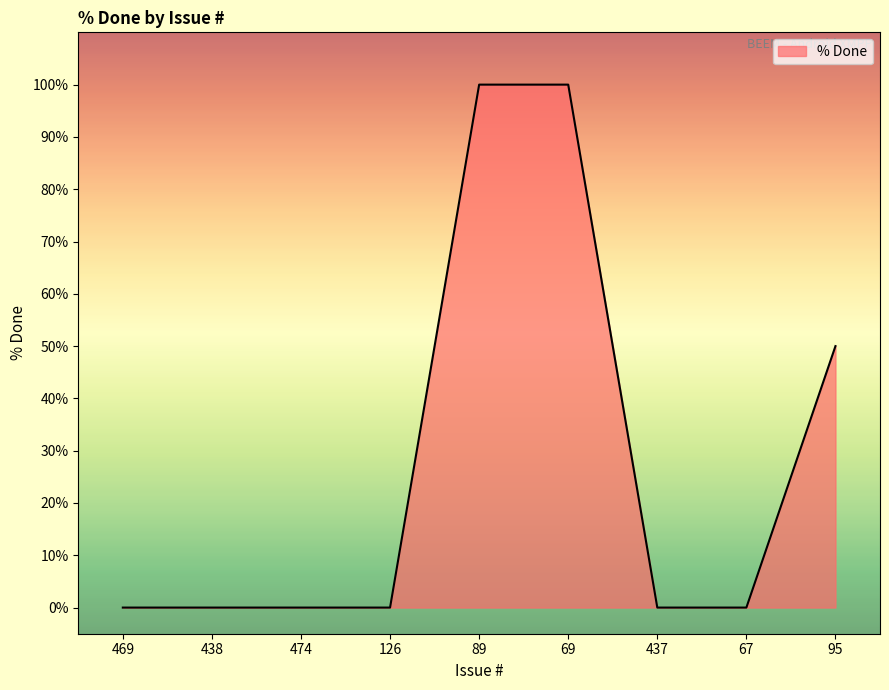

What is the approximate value at 89, to the nearest 50?

100